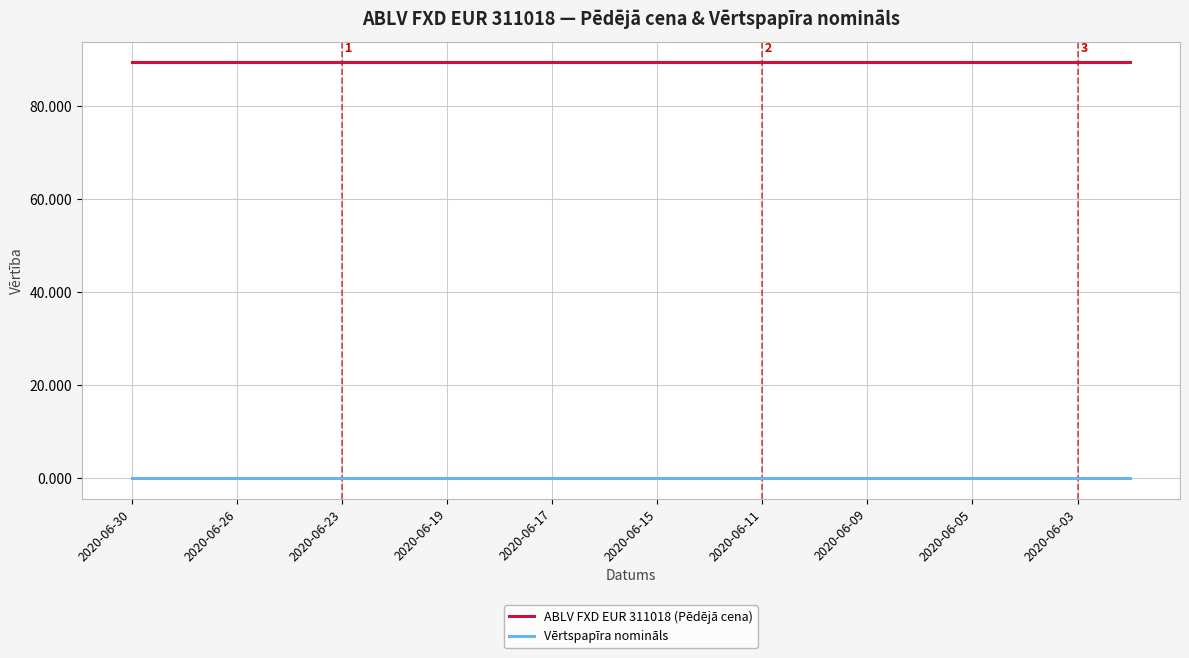

What is the maximum value shown in the chart?

89.4